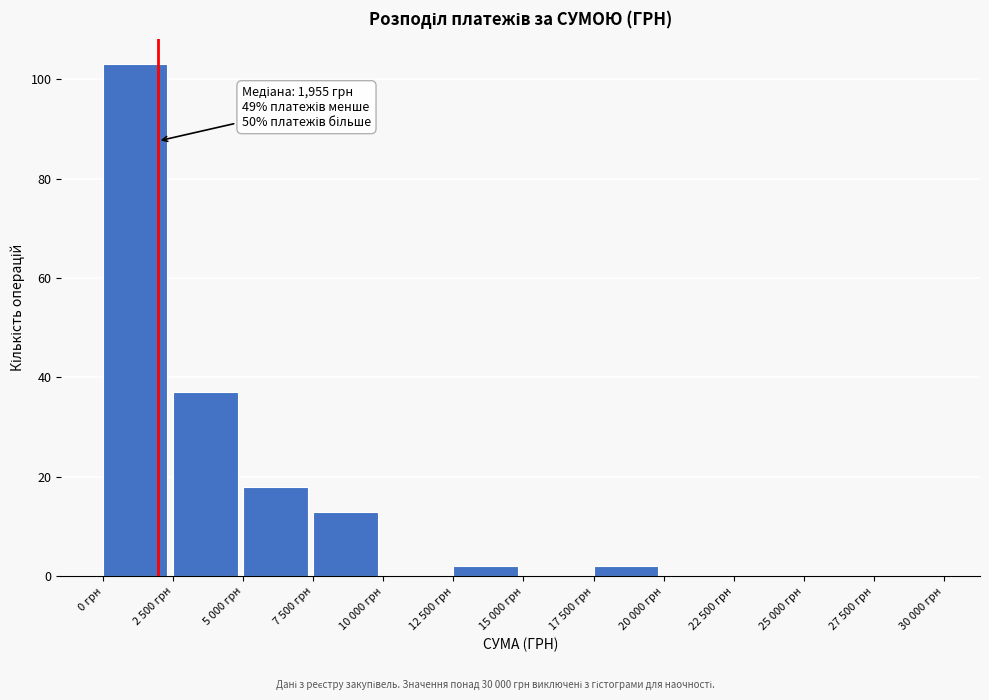

Reading right to left, transcribe all the data shown in this chart.

27 500 грн=0	25 000 грн=0	22 500 грн=0	20 000 грн=0	17 500 грн=2	15 000 грн=0	12 500 грн=2	10 000 грн=0	7 500 грн=13	5 000 грн=18	2 500 грн=37	0 грн=103